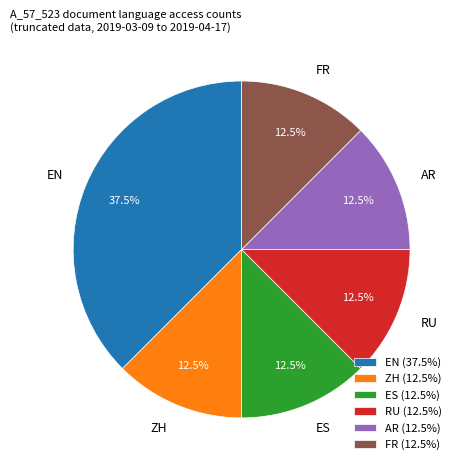

Approximately how many times larger is the value at FR compared to ES?

1.0